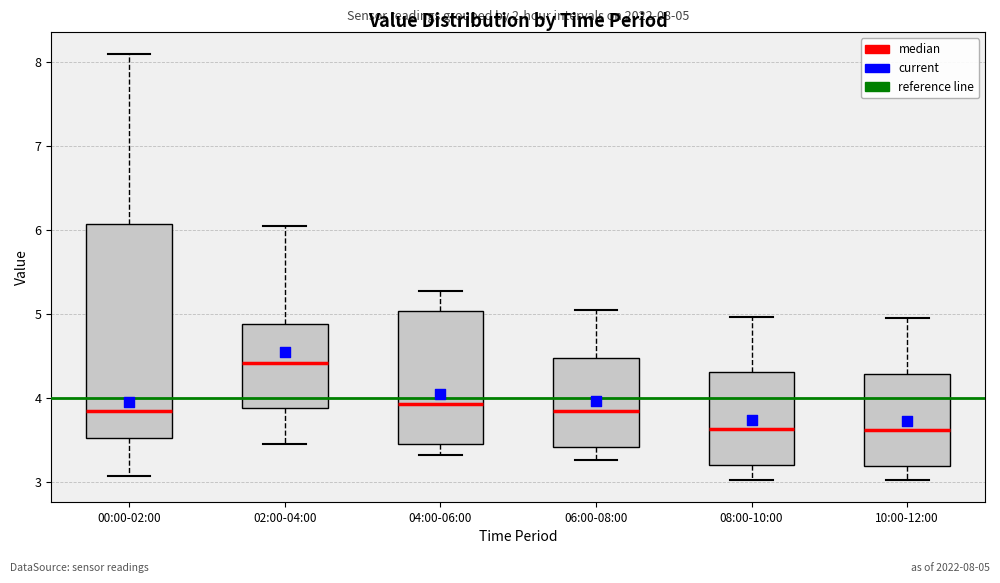

Comparing the boxes themselves (not the whiskers), which one is the tallest?

00:00-02:00